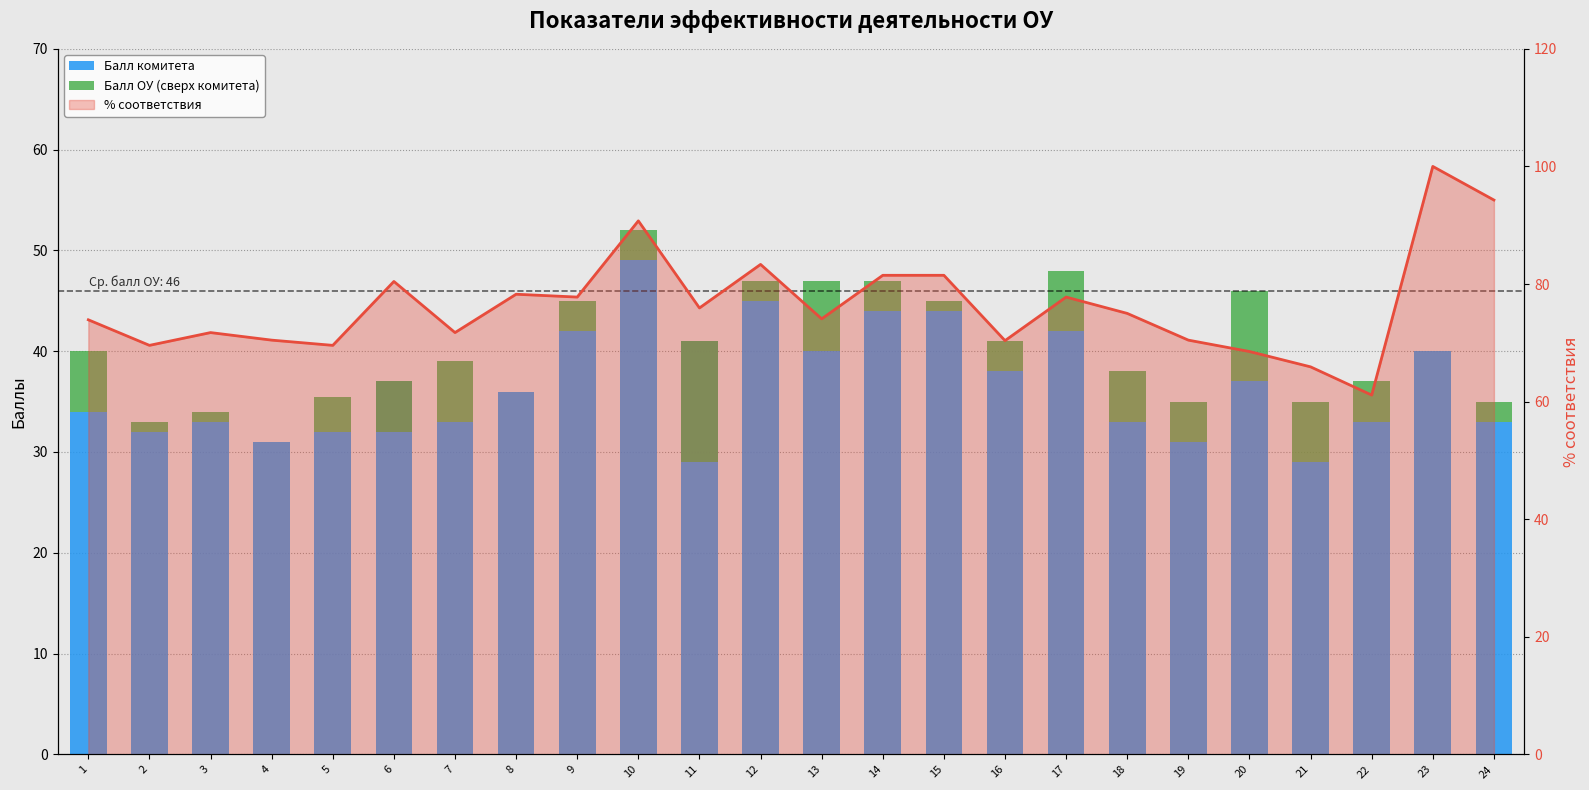

What is the maximum value shown in the chart?

49.0